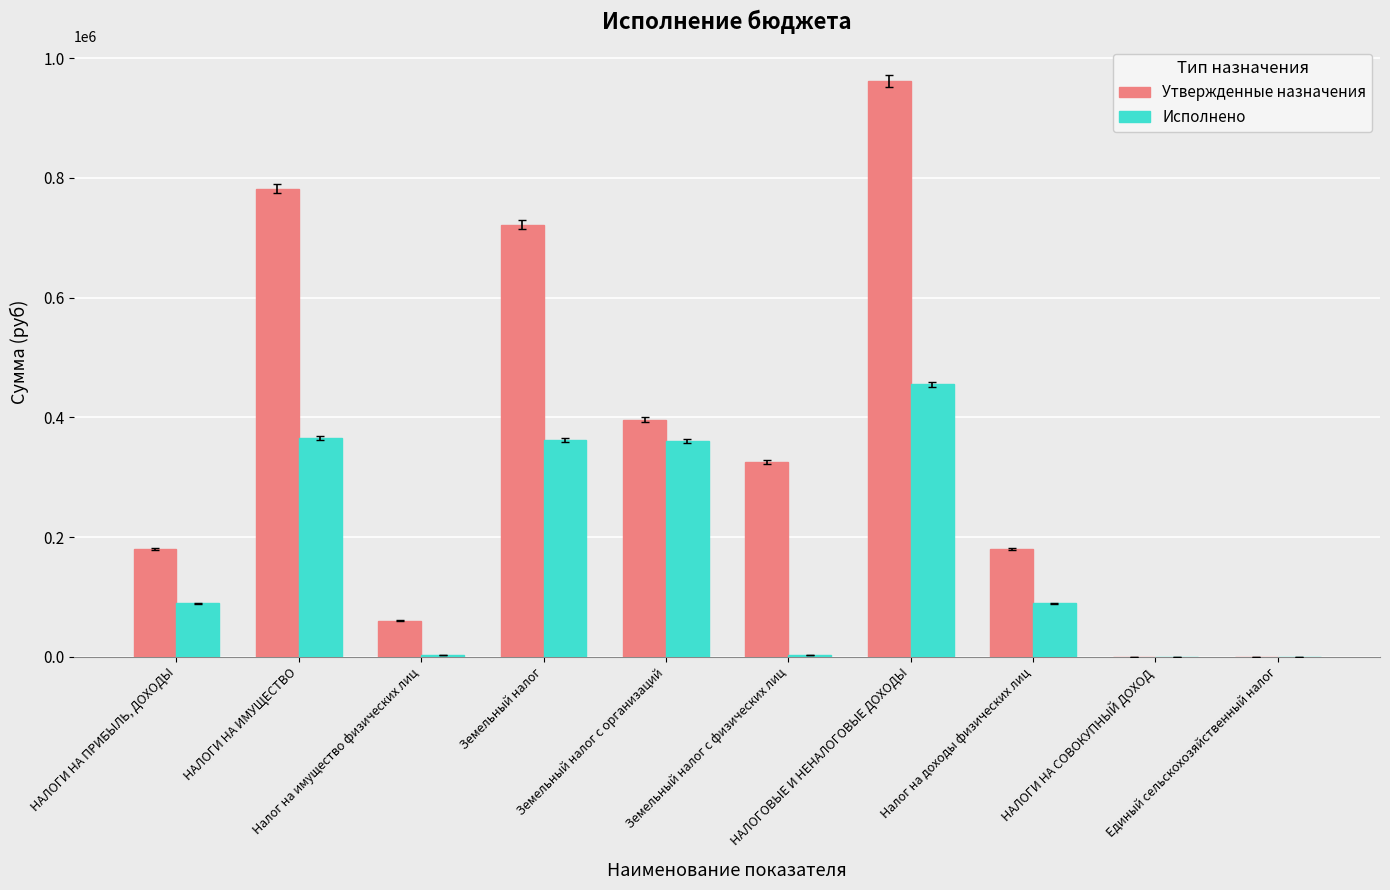

Which series has the largest total across all categories?

Утвержденные назначения